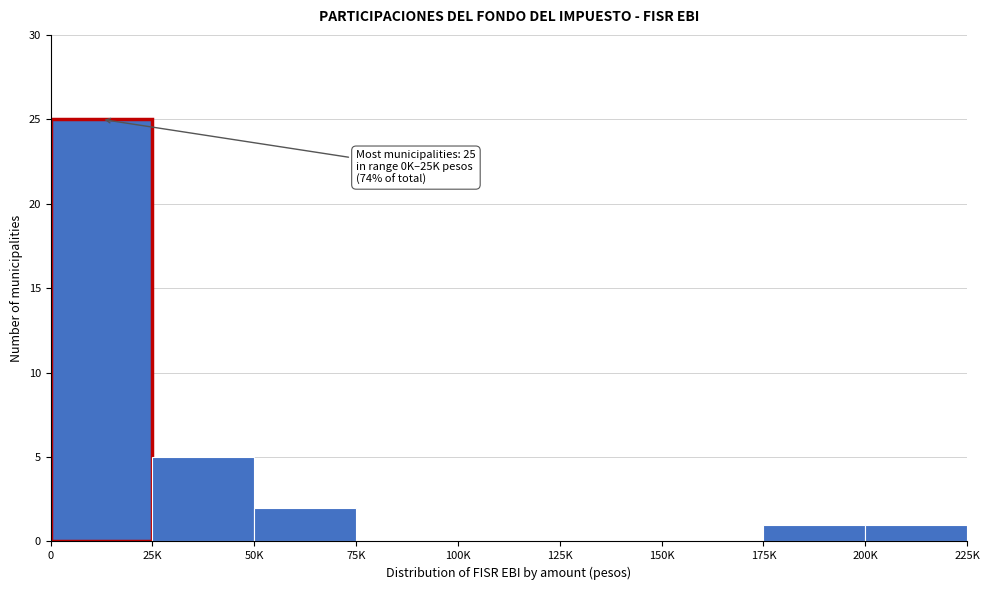

Reading left to right, what are all the values shown in this chart?

0=25	25K=5	50K=2	75K=0	100K=0	125K=0	150K=0	175K=1	200K=1